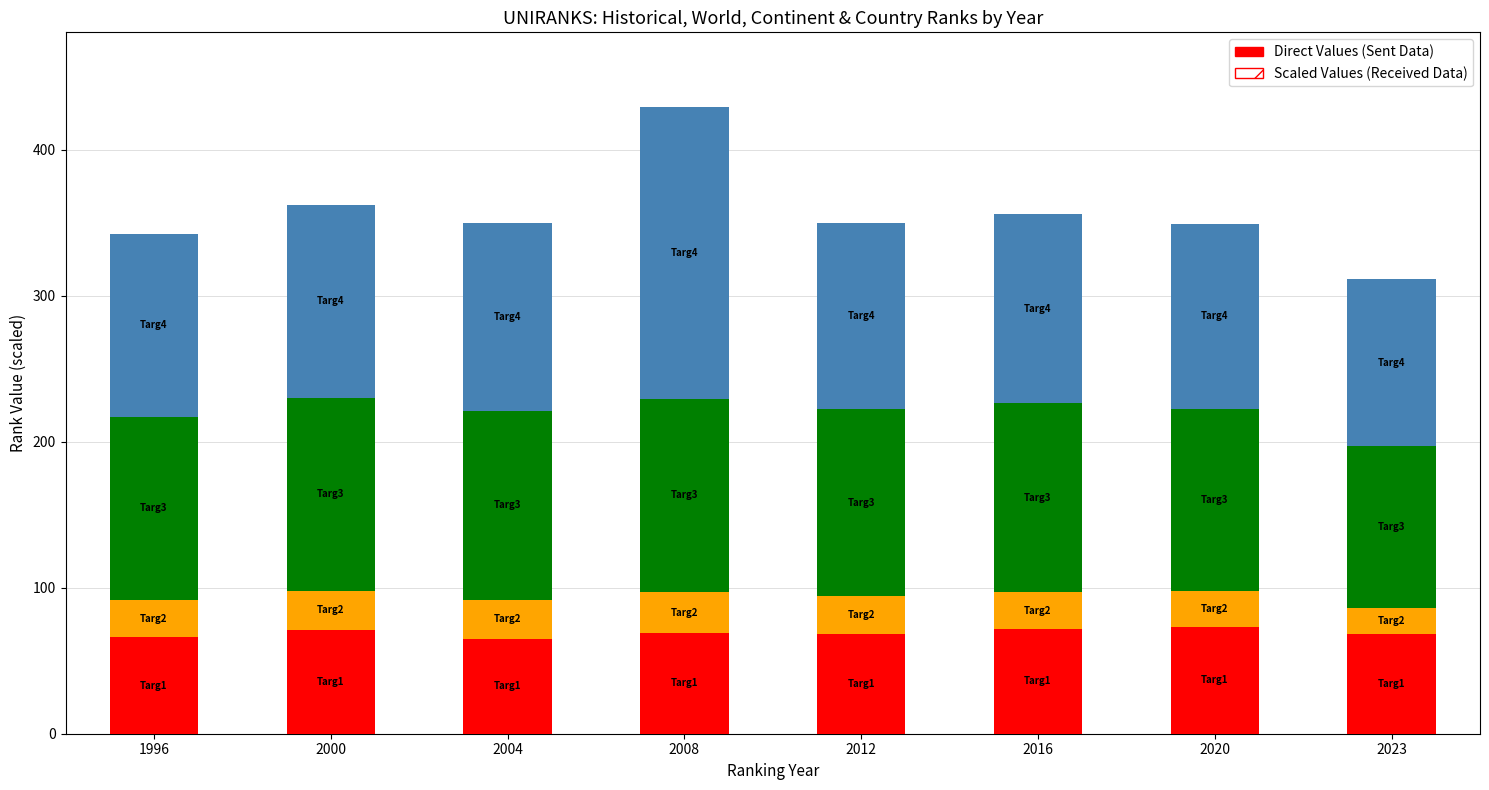

At which category is the sum across all series the highest?

2008